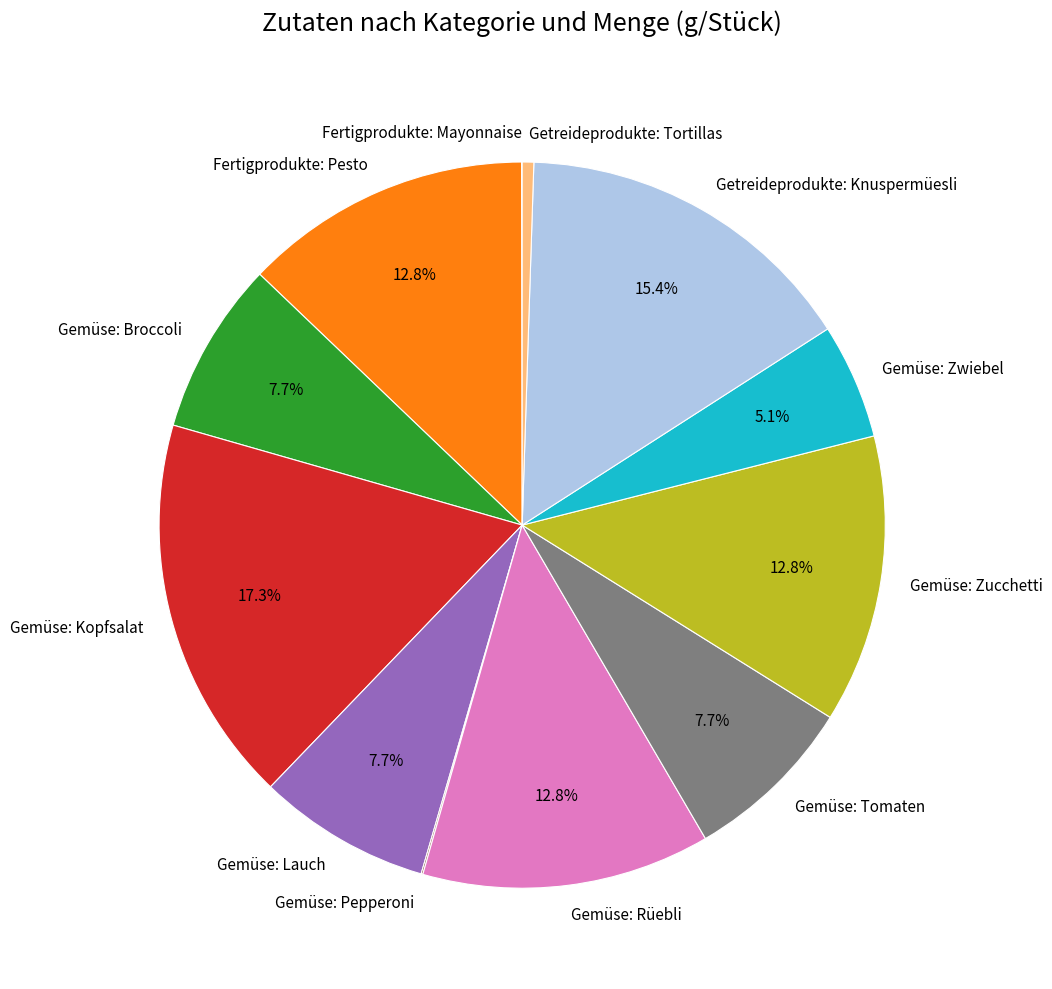

Is it true that Getreideprodukte: Tortillas is 1% of the pie?

True